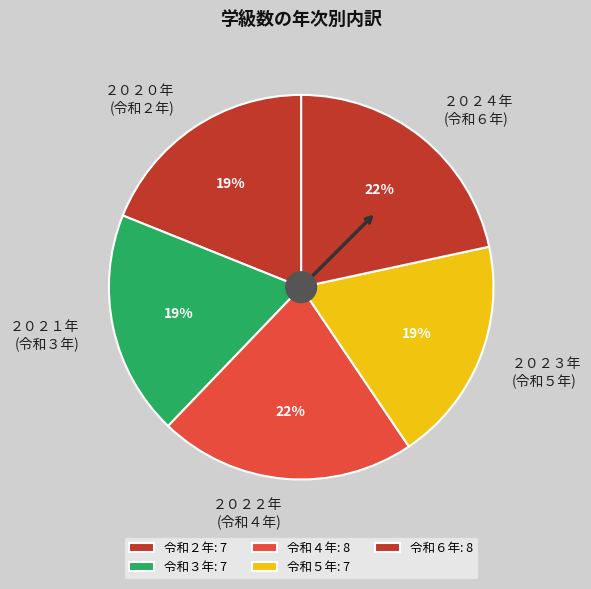

How many slices are in this pie chart?

5